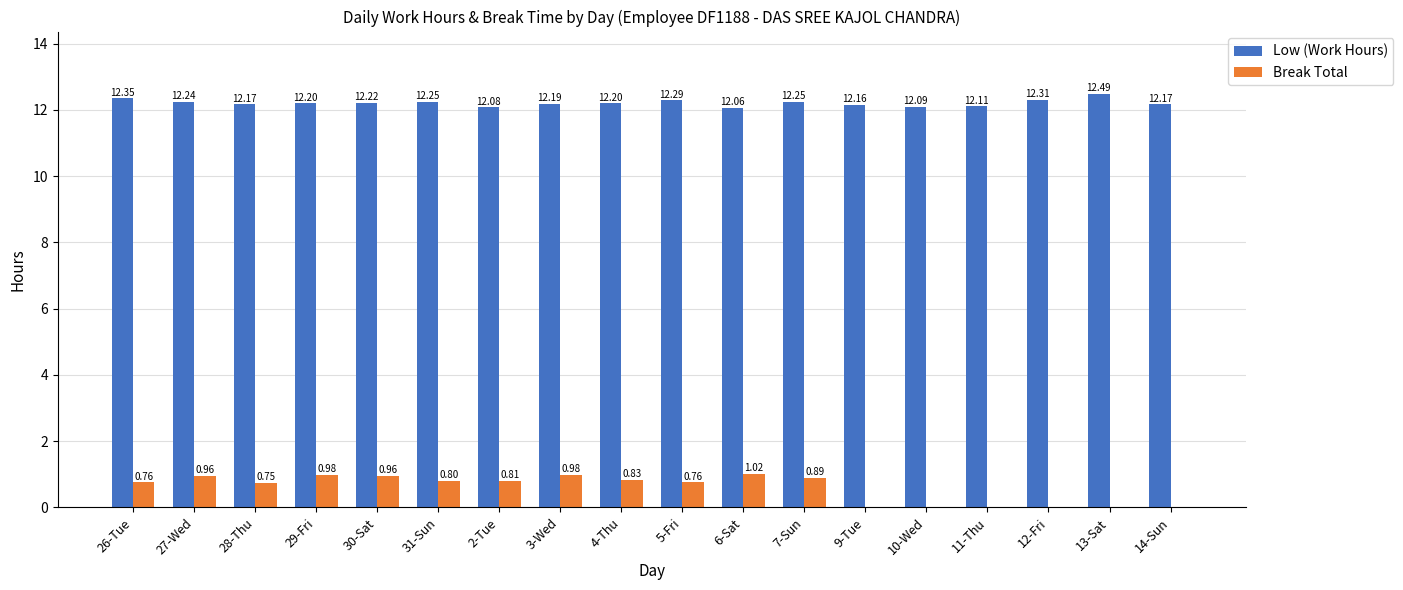

What is the sum of all Low (Work Hours) values?

219.8